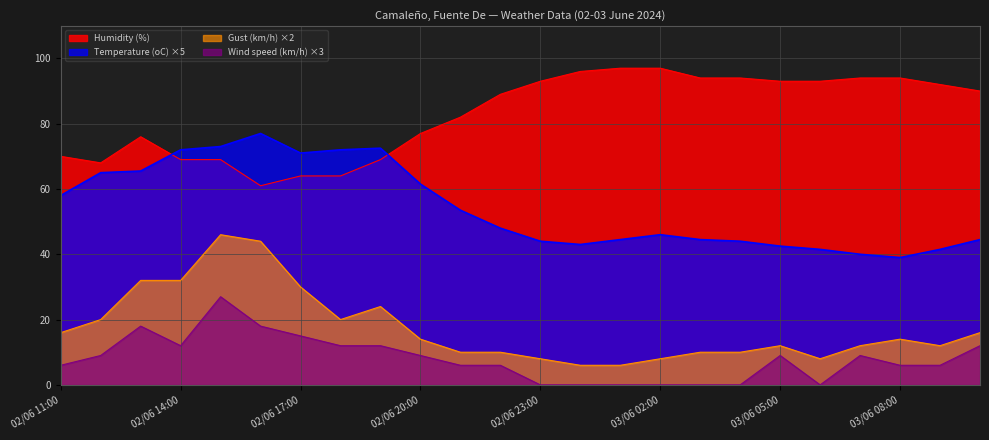

At how many categories does at least one series exceed 59?

24